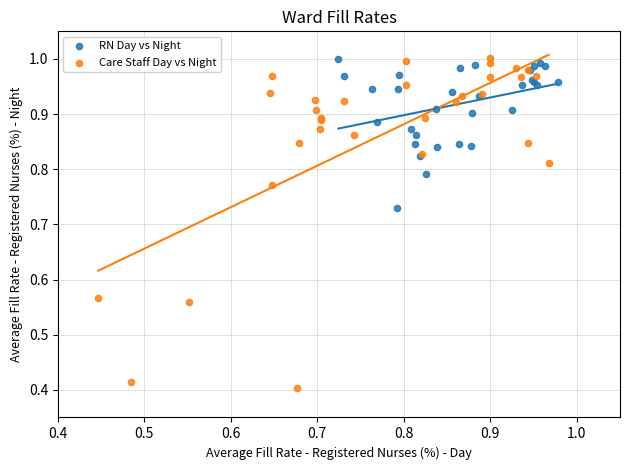

What are all the series names shown in the legend?

RN Day vs Night, Care Staff Day vs Night